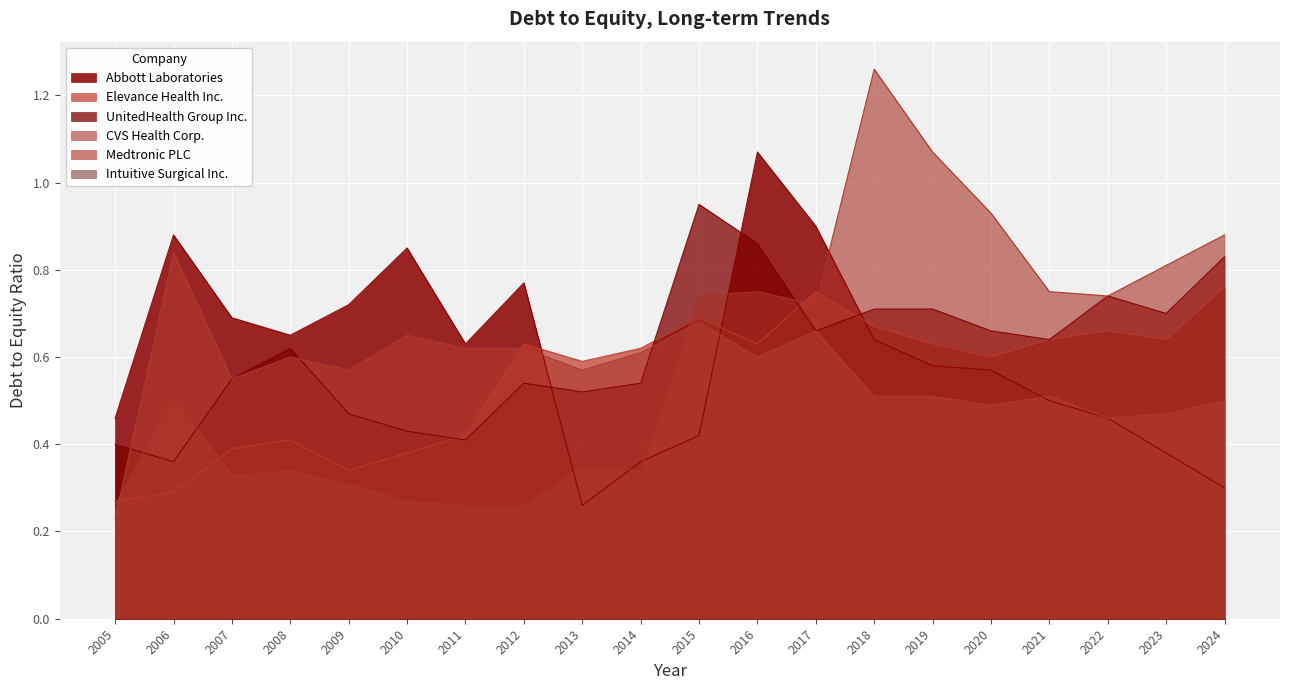

How many series are shown in this chart?

6